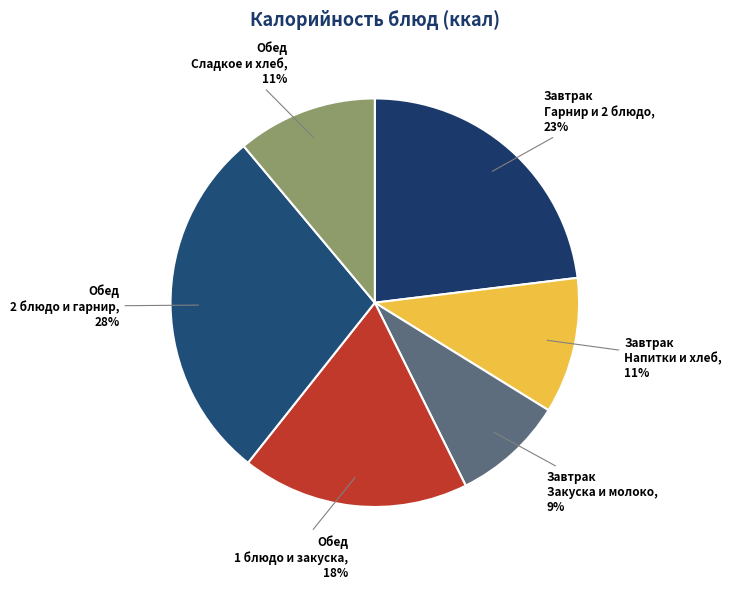

How many segments does this pie chart have?

6